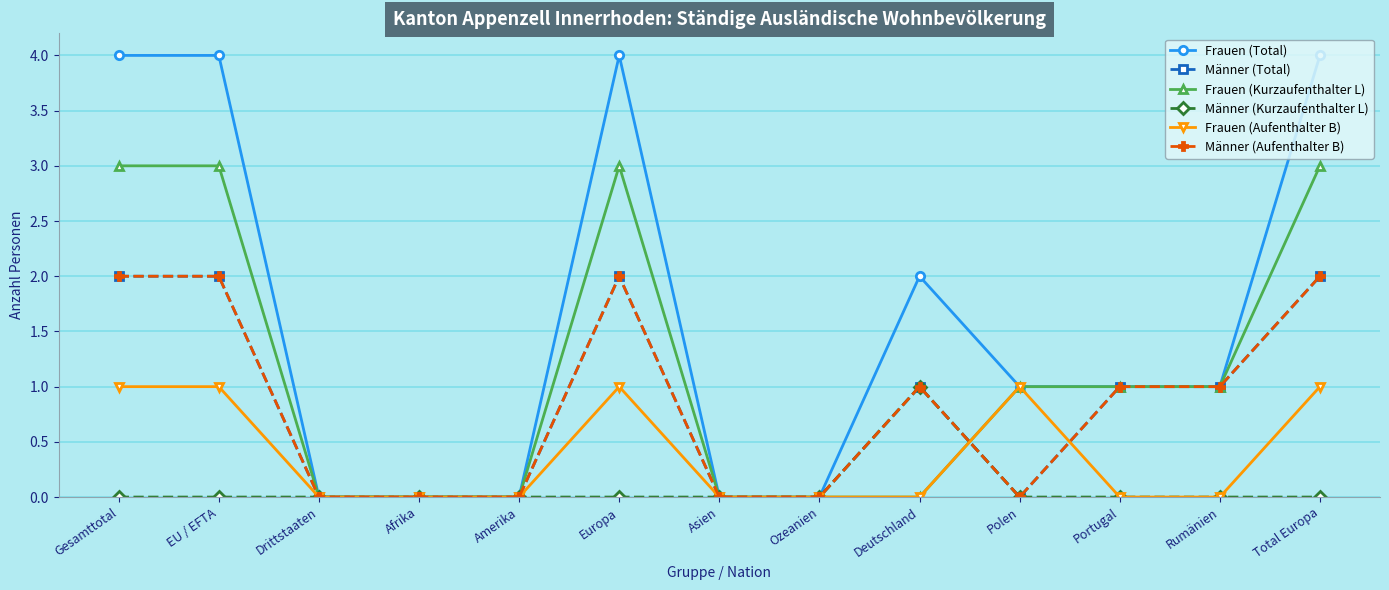

What is the spread (max minus min) of values at Deutschland?

2